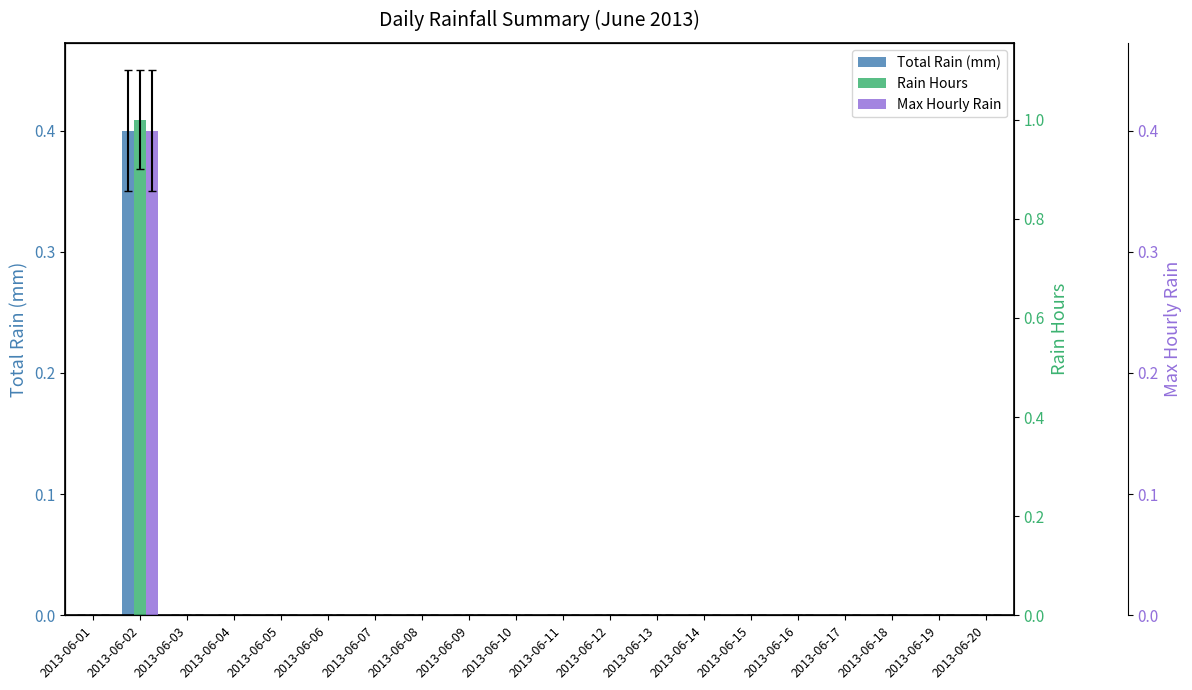

Reading left to right, list all the values displayed in this chart.

Total Rain (mm): 2013-06-01=0.0	2013-06-02=0.4	2013-06-03=0.0	2013-06-04=0.0	2013-06-05=0.0	2013-06-06=0.0	2013-06-07=0.0	2013-06-08=0.0	2013-06-09=0.0	2013-06-10=0.0	2013-06-11=0.0	2013-06-12=0.0	2013-06-13=0.0	2013-06-14=0.0	2013-06-15=0.0	2013-06-16=0.0	2013-06-17=0.0	2013-06-18=0.0	2013-06-19=0.0	2013-06-20=0.0
Rain Hours: 2013-06-01=0.0	2013-06-02=1.0	2013-06-03=0.0	2013-06-04=0.0	2013-06-05=0.0	2013-06-06=0.0	2013-06-07=0.0	2013-06-08=0.0	2013-06-09=0.0	2013-06-10=0.0	2013-06-11=0.0	2013-06-12=0.0	2013-06-13=0.0	2013-06-14=0.0	2013-06-15=0.0	2013-06-16=0.0	2013-06-17=0.0	2013-06-18=0.0	2013-06-19=0.0	2013-06-20=0.0
Max Hourly Rain: 2013-06-01=0.0	2013-06-02=0.4	2013-06-03=0.0	2013-06-04=0.0	2013-06-05=0.0	2013-06-06=0.0	2013-06-07=0.0	2013-06-08=0.0	2013-06-09=0.0	2013-06-10=0.0	2013-06-11=0.0	2013-06-12=0.0	2013-06-13=0.0	2013-06-14=0.0	2013-06-15=0.0	2013-06-16=0.0	2013-06-17=0.0	2013-06-18=0.0	2013-06-19=0.0	2013-06-20=0.0